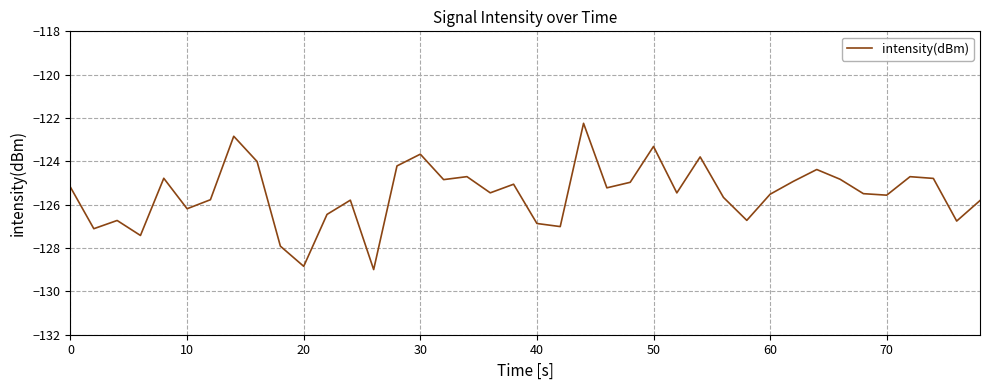

Does the chart have visible grid lines?

Yes